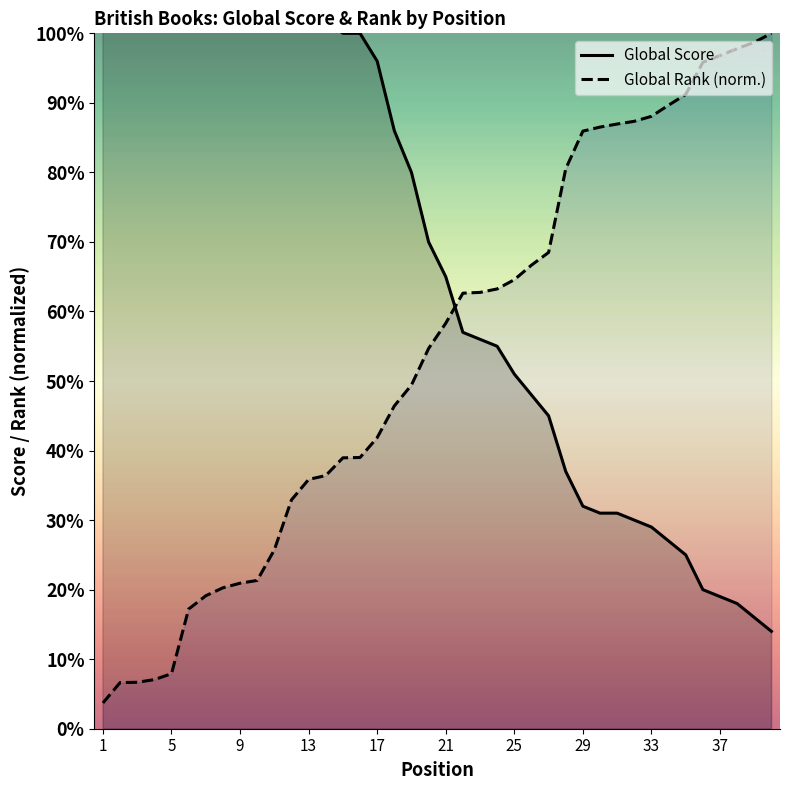

Between 40 and 24, which is larger?

24